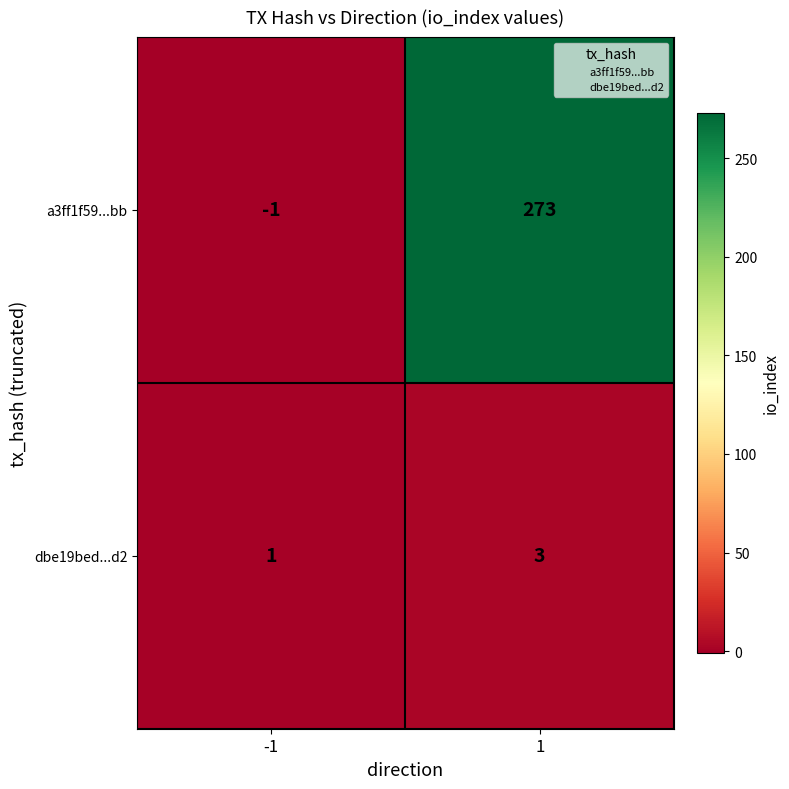

Rank the series by their average value, from highest to lowest.

a3ff1f59...bb, dbe19bed...d2